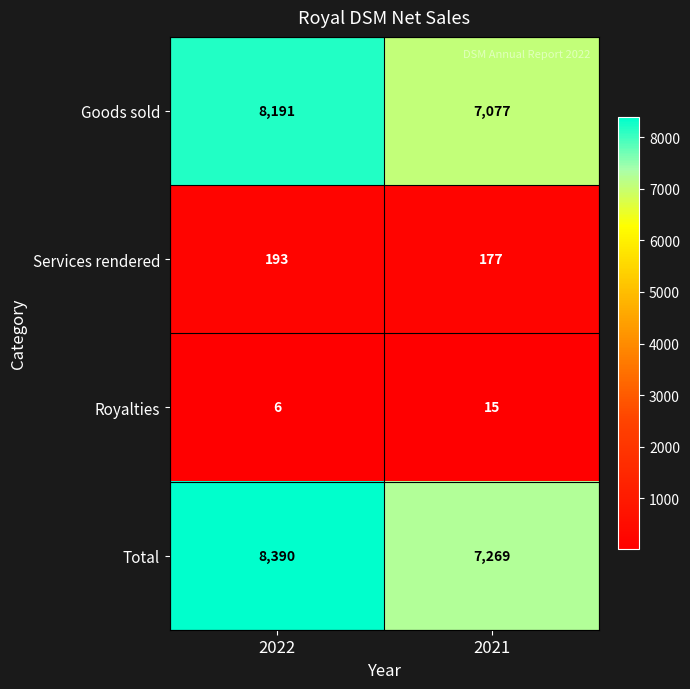

Count the number of data series in this chart.

4